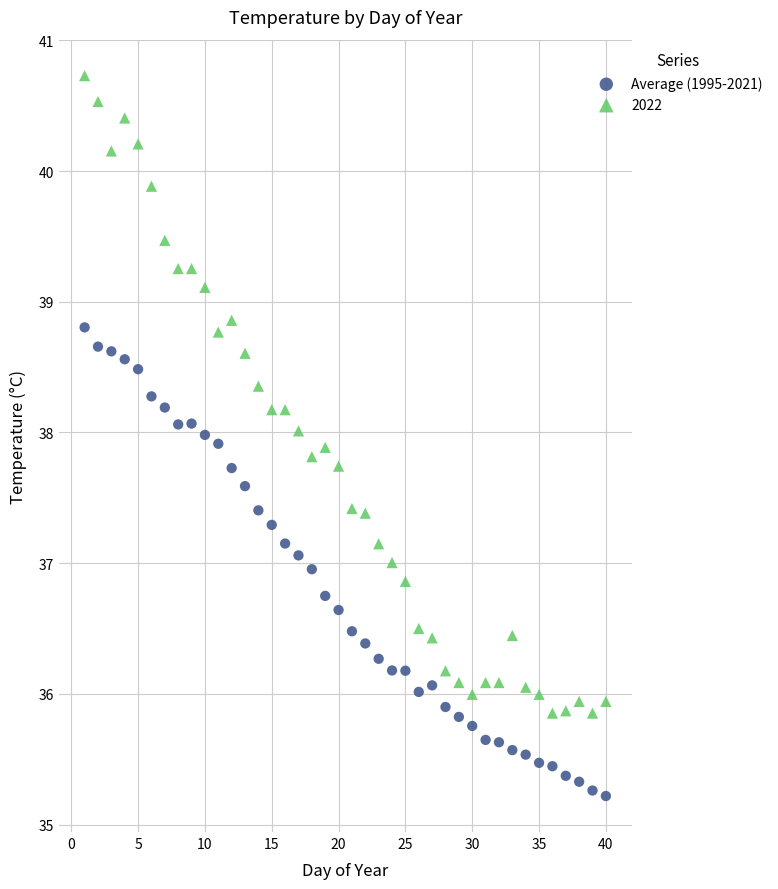

Which series has the widest spread of Y values?

2022